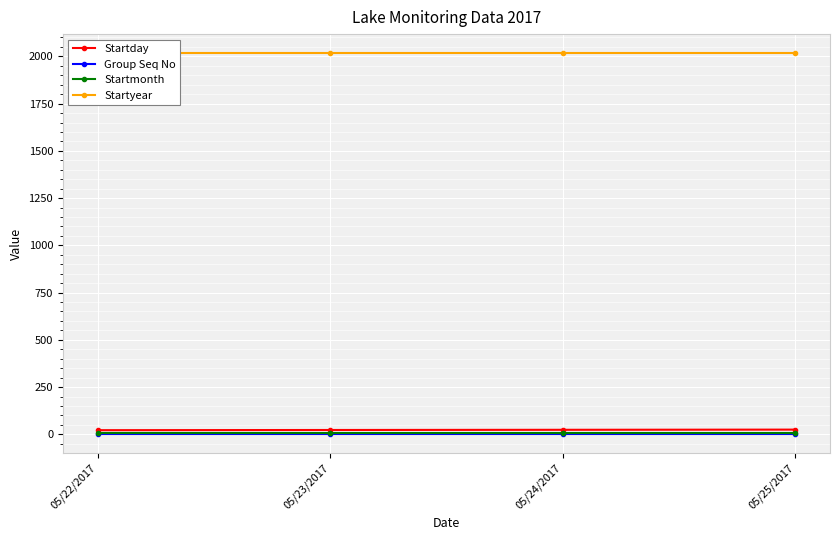

Rank the series by their maximum value, from lowest to highest.

Group Seq No, Startmonth, Startday, Startyear